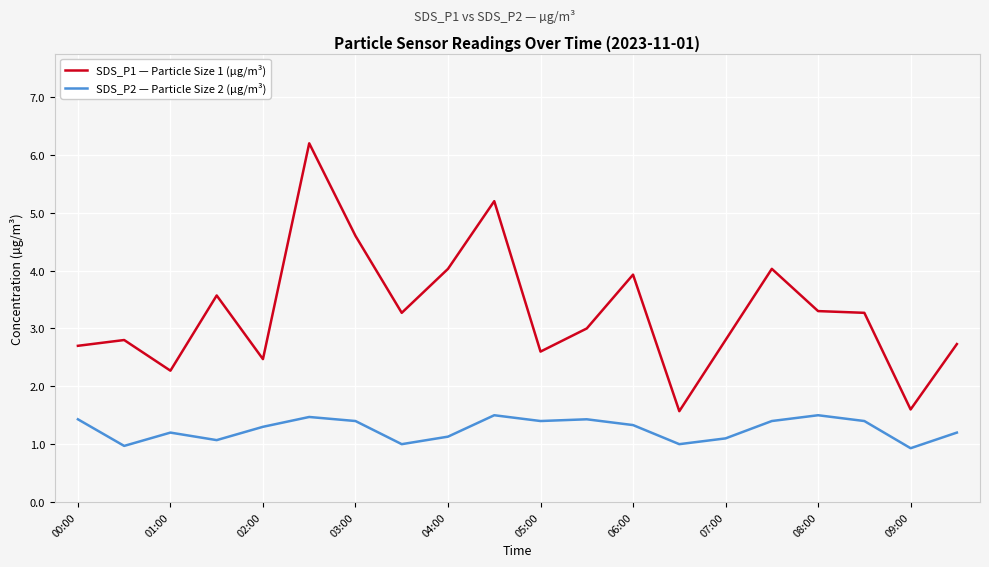

Which series has the largest range (max minus min)?

SDS_P1 — Particle Size 1 (µg/m³)